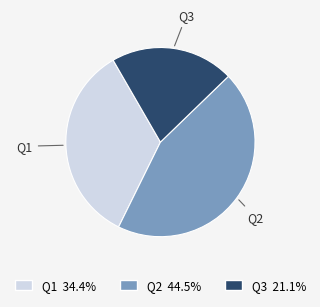

Is Q3 the majority of the pie?

No